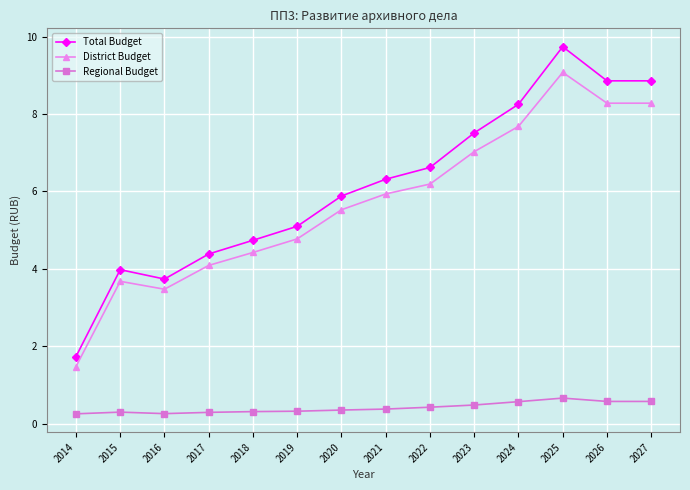

Where is the first local minimum for District Budget?

2016